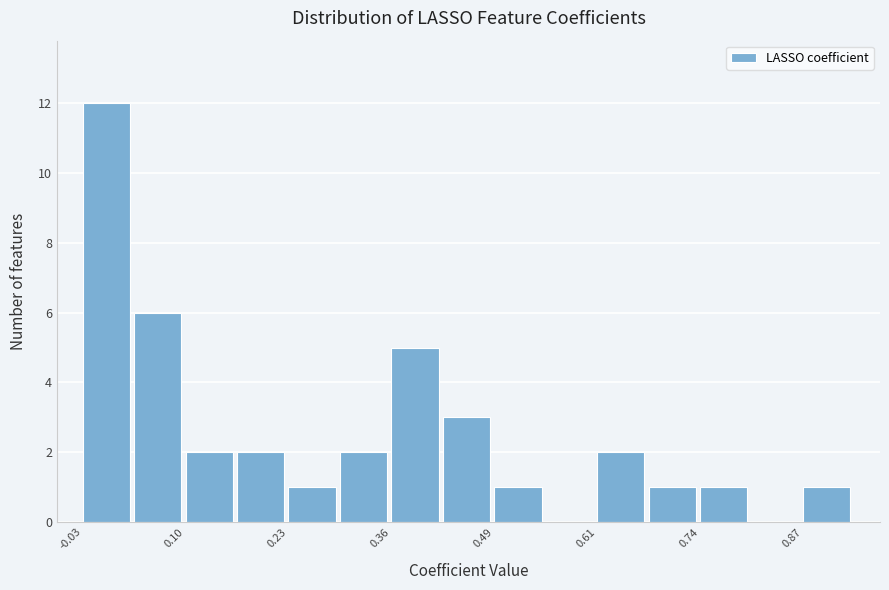

Read against the x-axis, roughly where is the centre of the tallest bar?

0.00